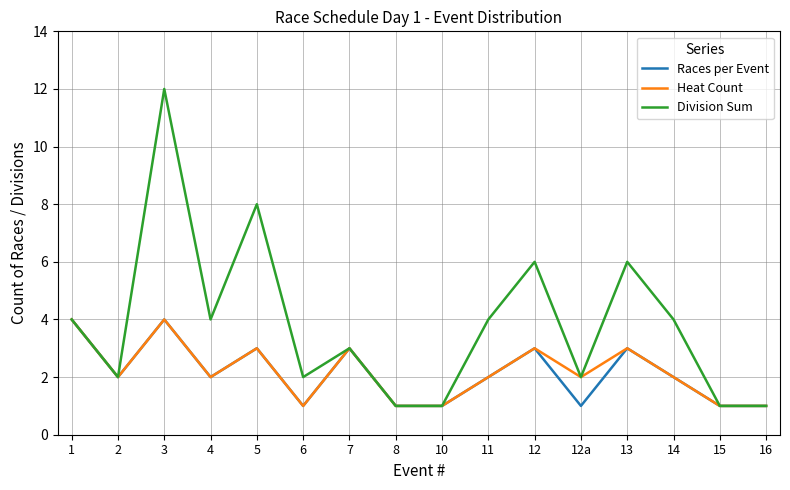

Where does the Races per Event series first go above 2?

1